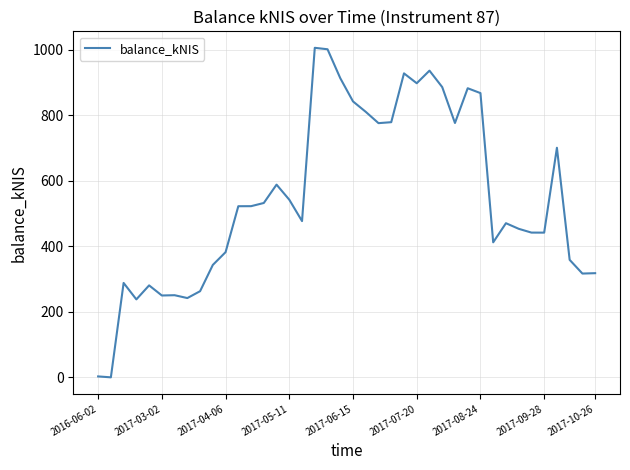

What is the difference between the maximum and minimum values?

1005.3